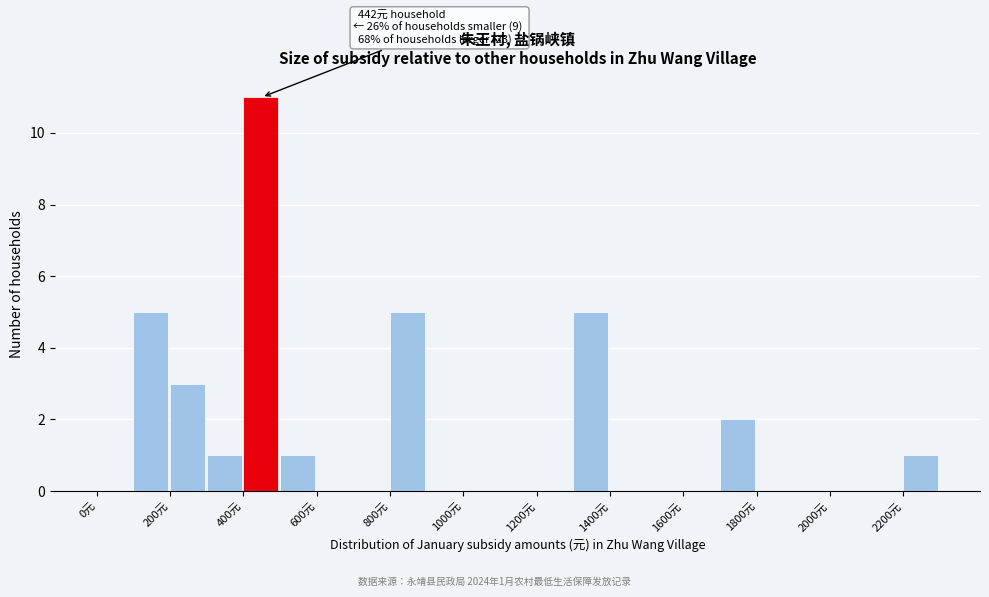

Which range on the x-axis has the tallest bar?

400 to 500